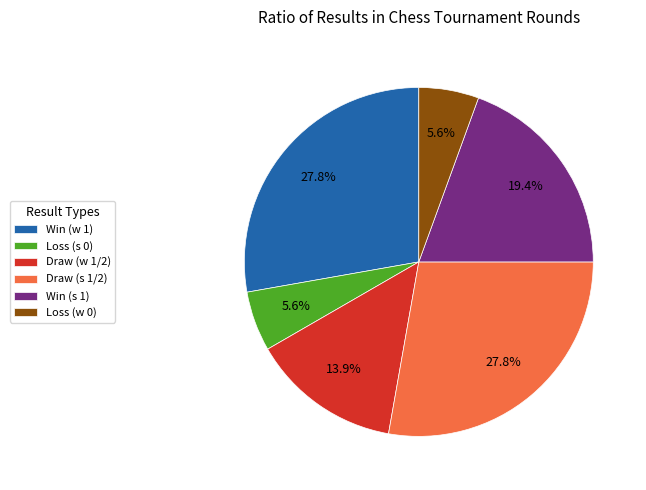

How many segments does this pie chart have?

6